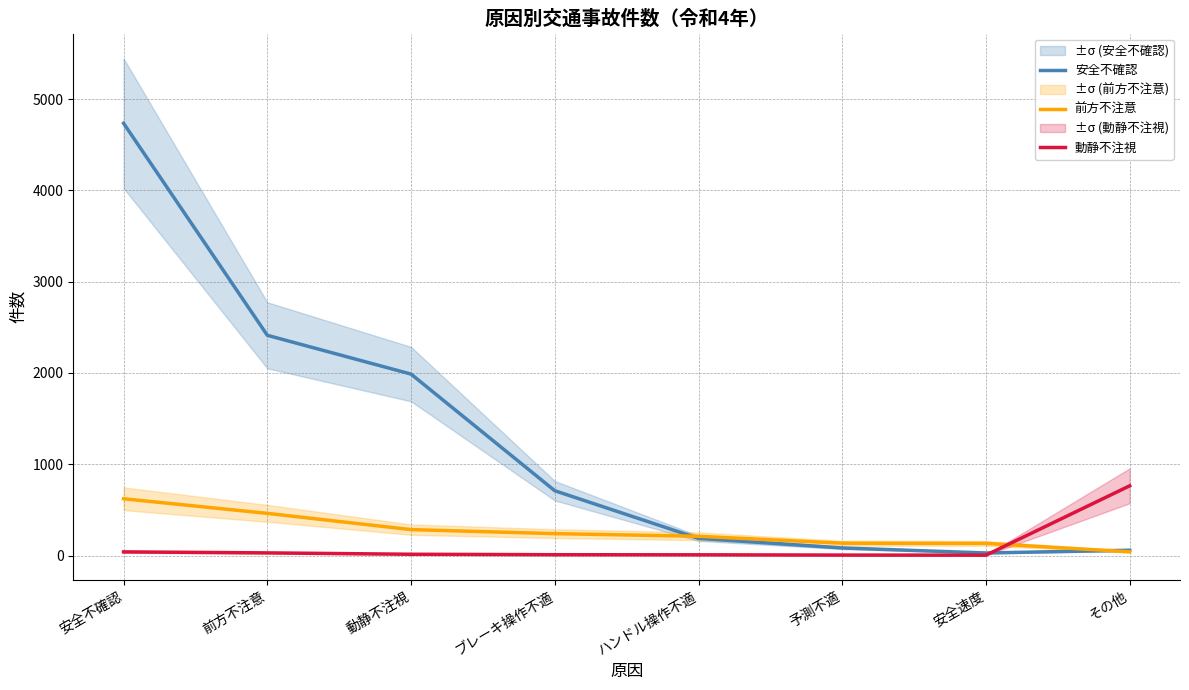

How many interior local valleys does the 動静不注視 series have?

1